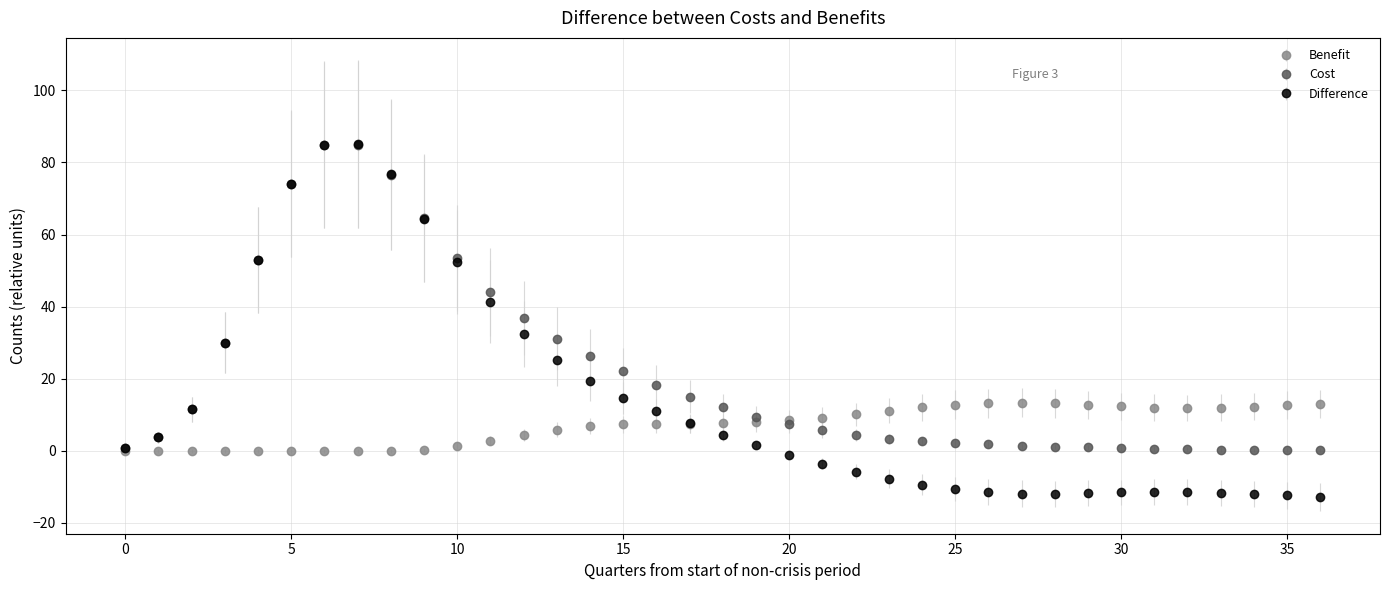

Which series has the largest range (max minus min)?

Difference